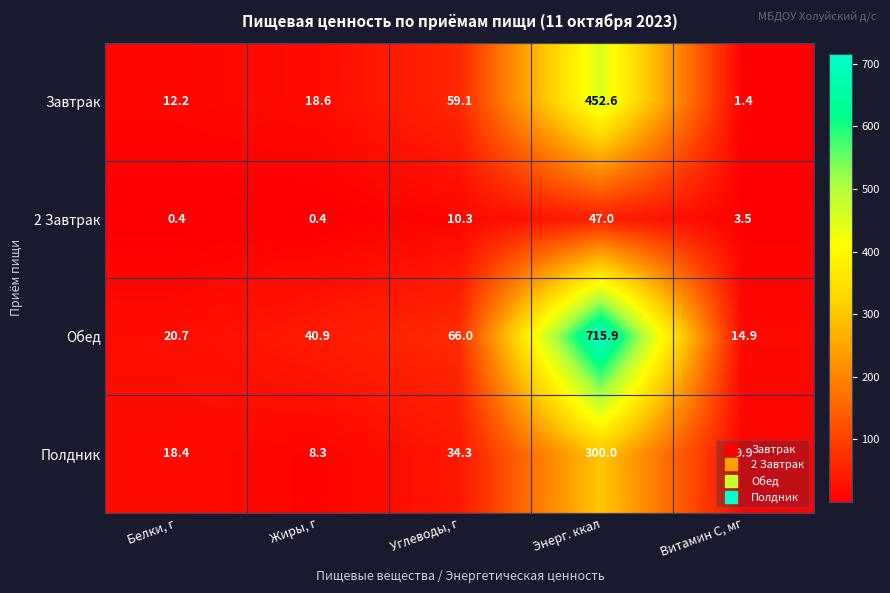

Rank the series by their maximum value, from lowest to highest.

2 Завтрак, Полдник, Завтрак, Обед